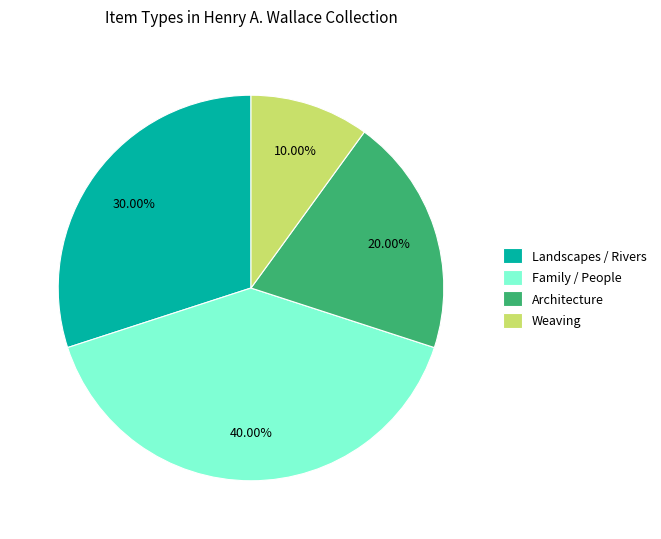

How many slices are in this pie chart?

4